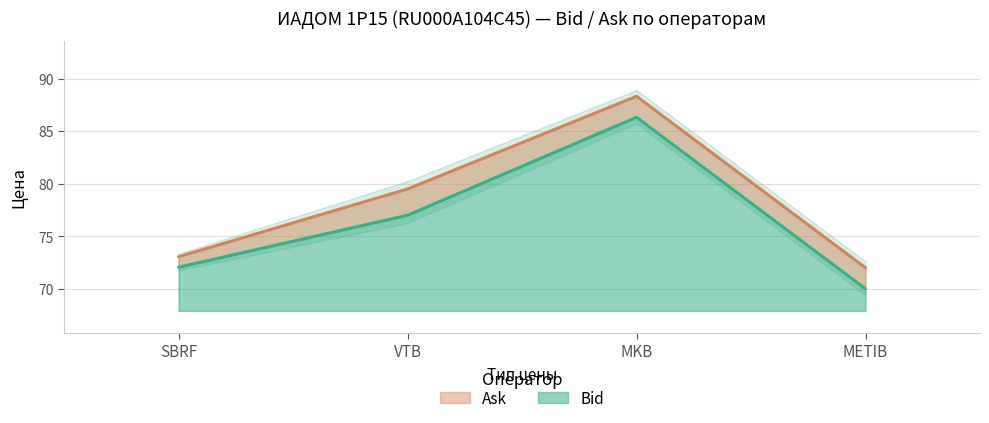

Reading left to right, extract all data points from this chart.

Bid: SBRF=72.1	VTB=77.0	MKB=86.3	METIB=70.0
Ask: SBRF=73.1	VTB=79.5	MKB=88.3	METIB=72.0